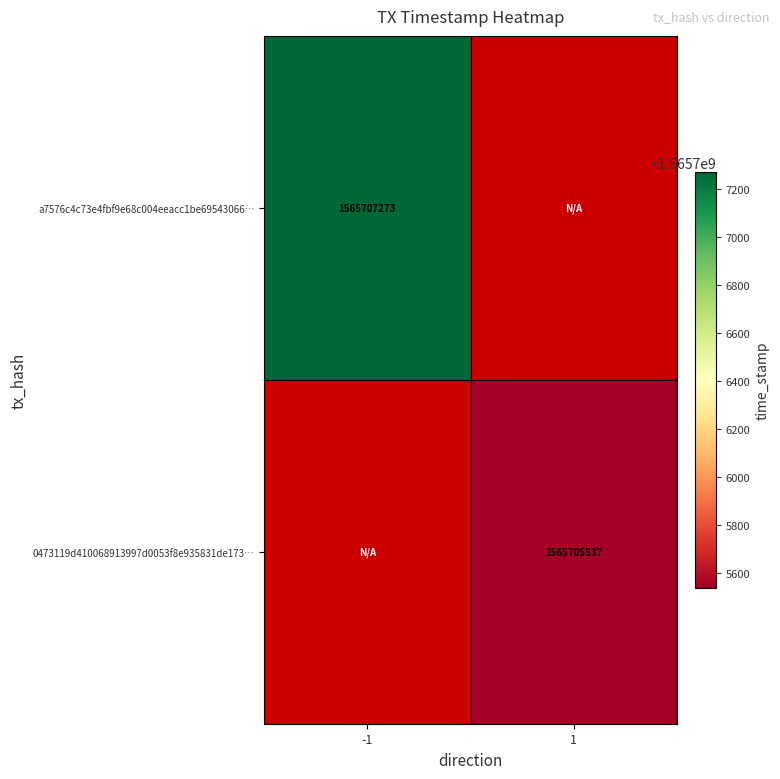

What is the minimum value shown in the chart?

1565705537.0